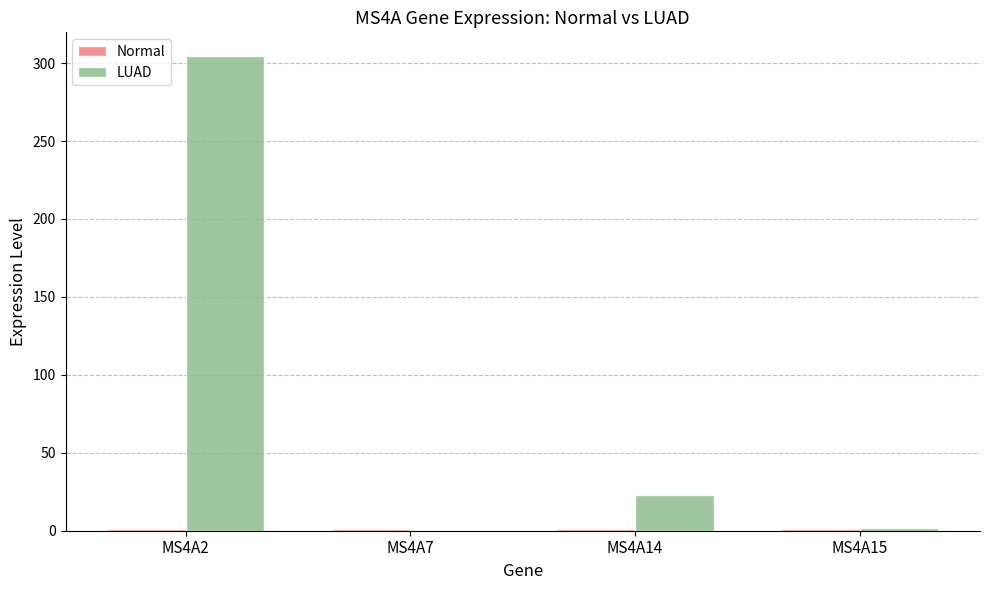

Where is LUAD nearest to the value 152?

MS4A14